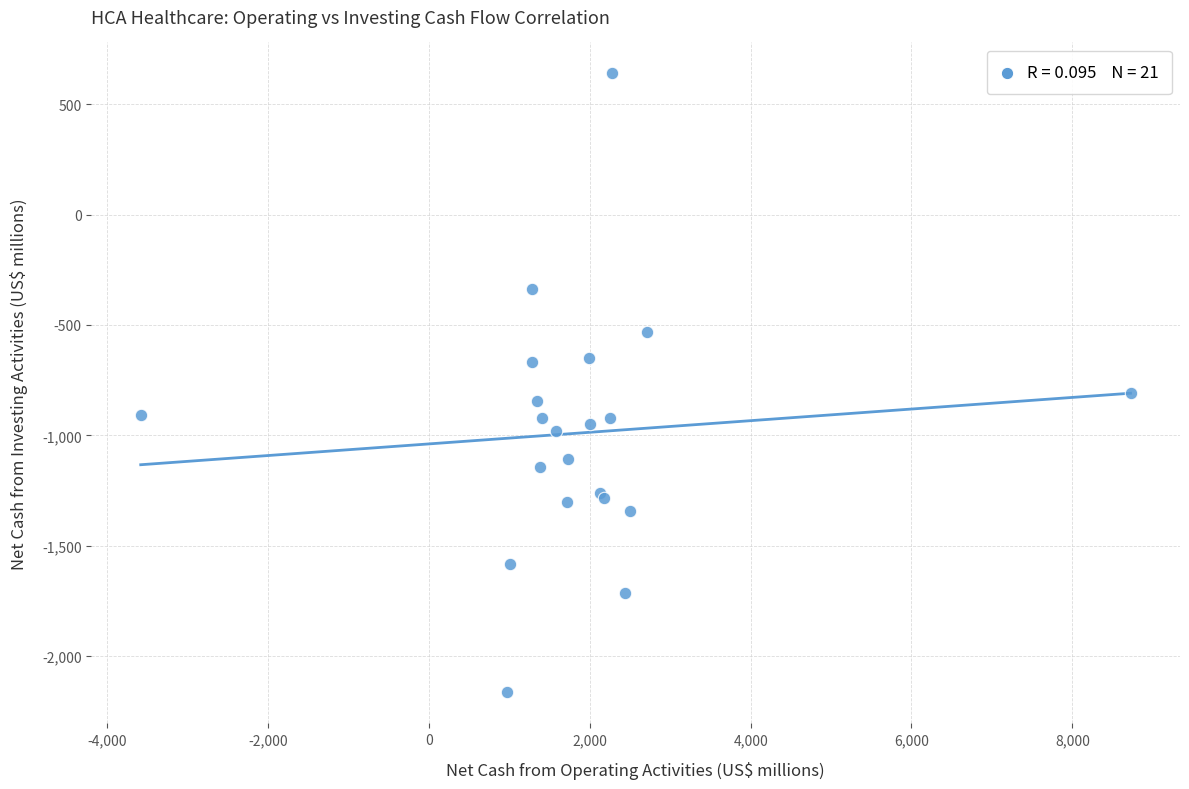

What Y value in the scatter plot is closest to -762?

-808